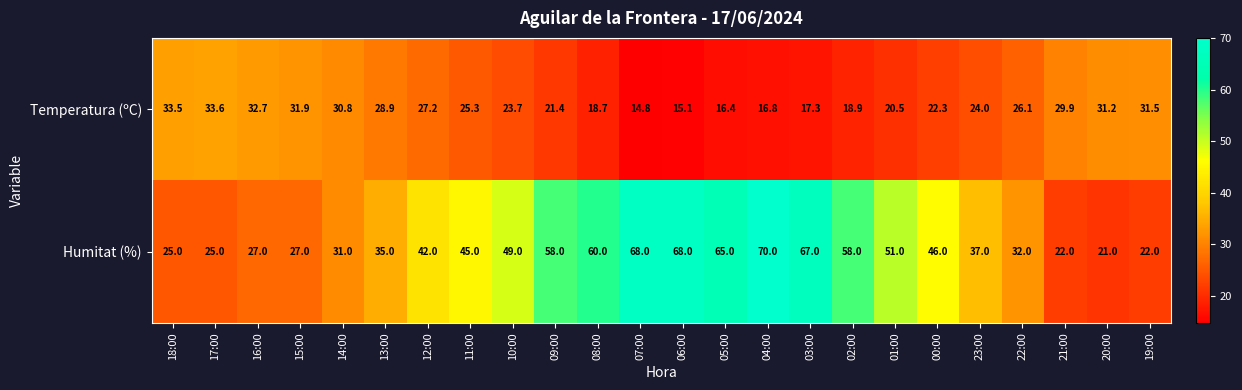

True or false: Temperatura (ºC) has a value of 13.7 at 21:00.

False